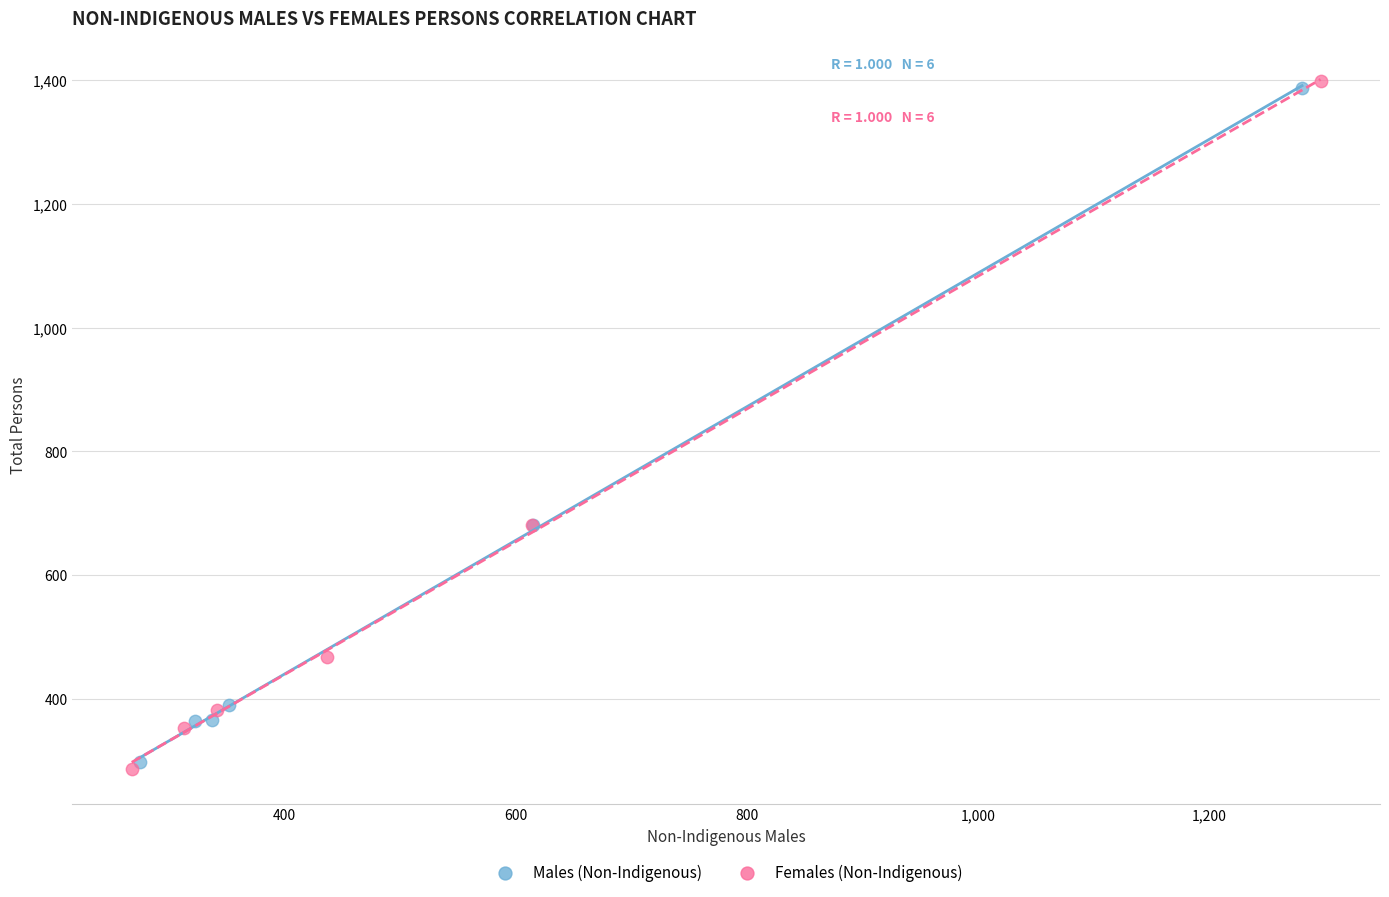

Which series has the widest spread of Y values?

Females (Non-Indigenous)